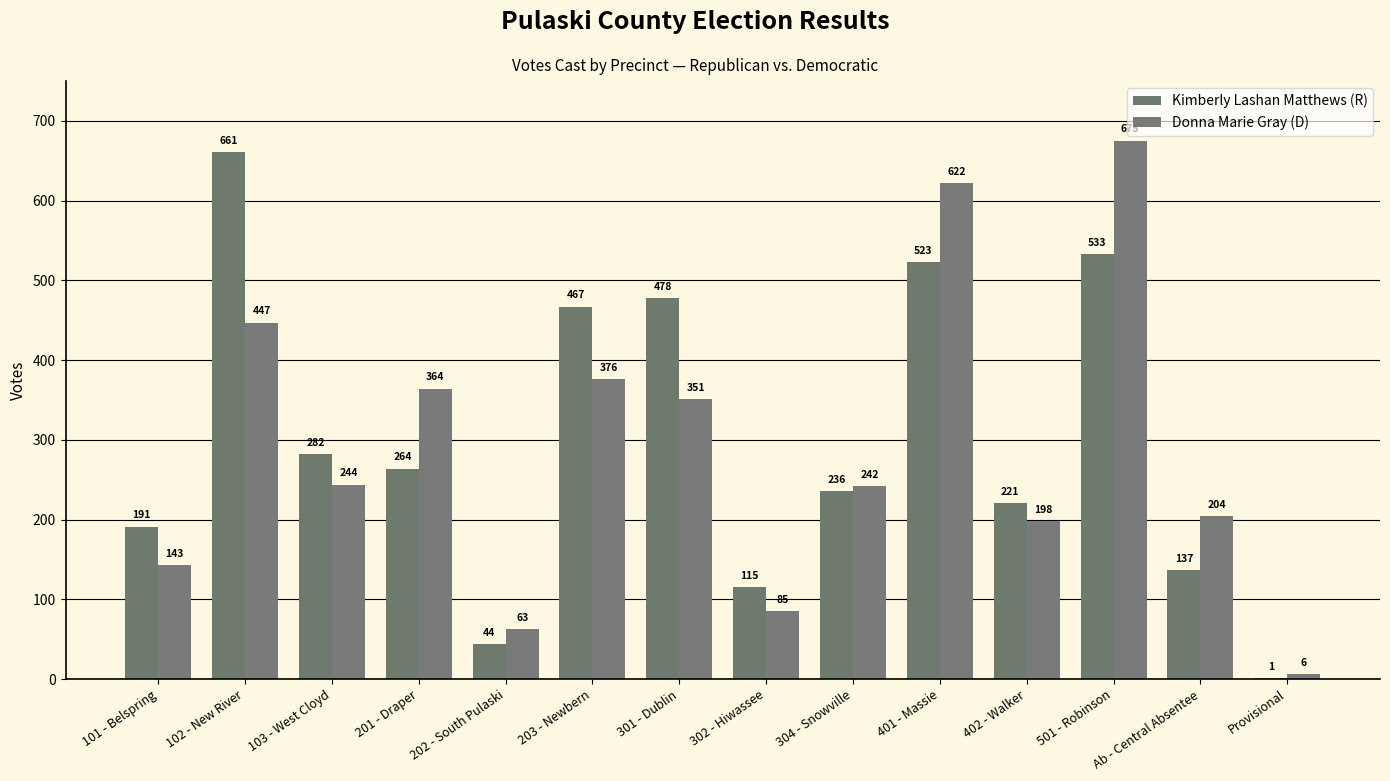

True or false: Donna Marie Gray (D) has a value of 350 at 304 - Snowville.

False